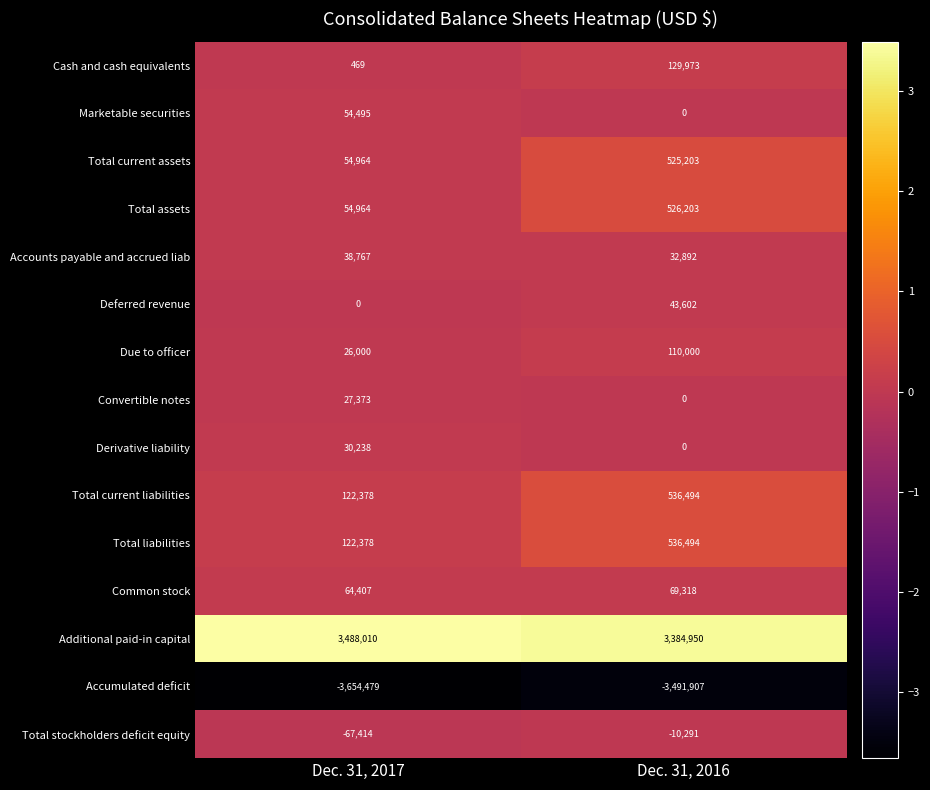

What is the total value across all series at Dec. 31, 2017?

362550